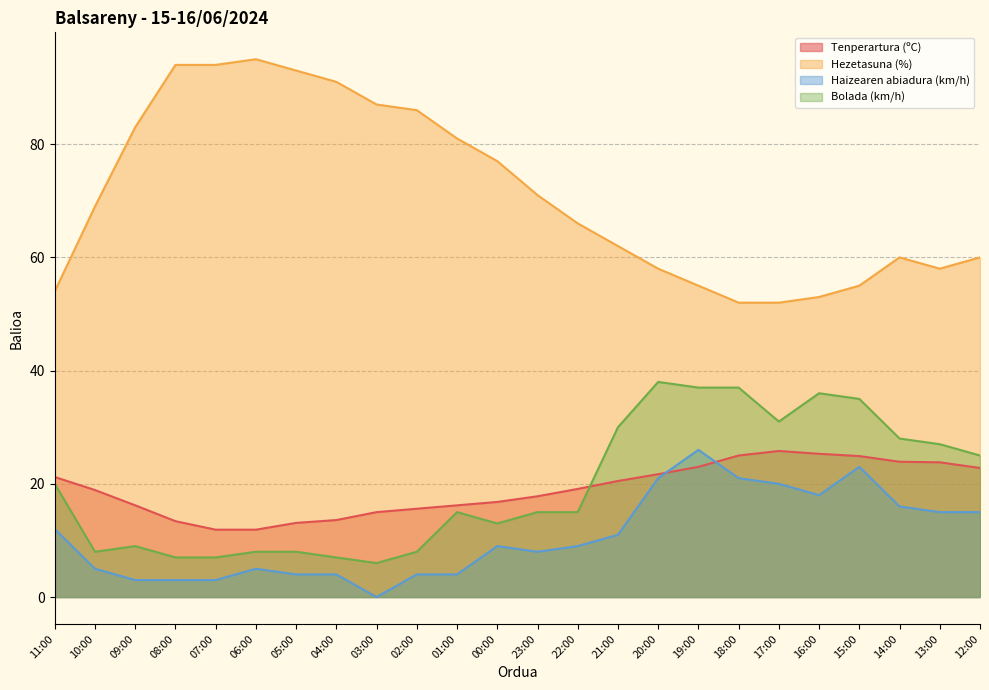

Which series has the largest range (max minus min)?

Hezetasuna (%)